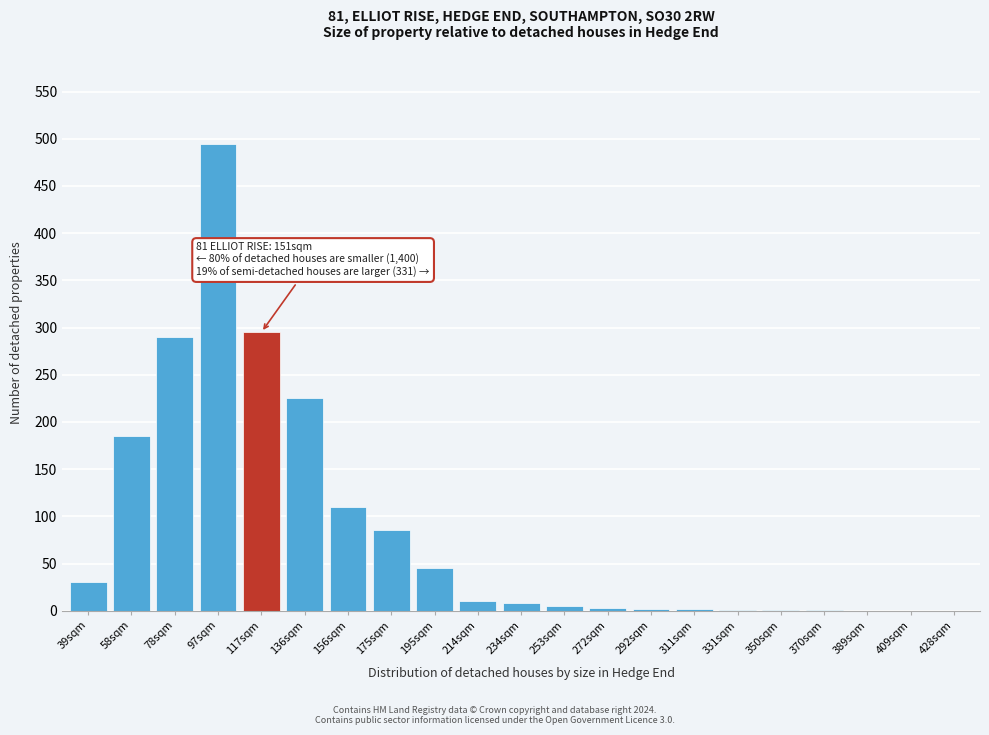

The chart shows a value of 45 at 195sqm. True or false?

True